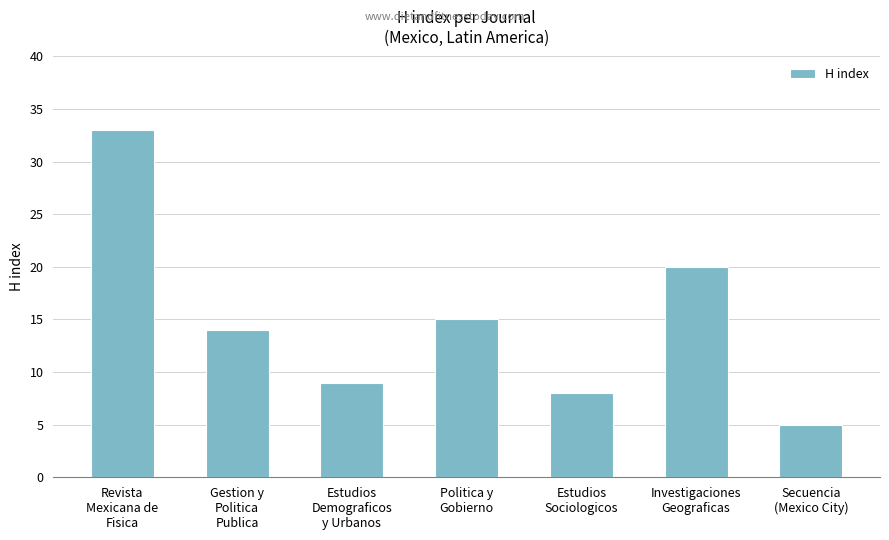

What position from the left is Secuencia
(Mexico City)?

7